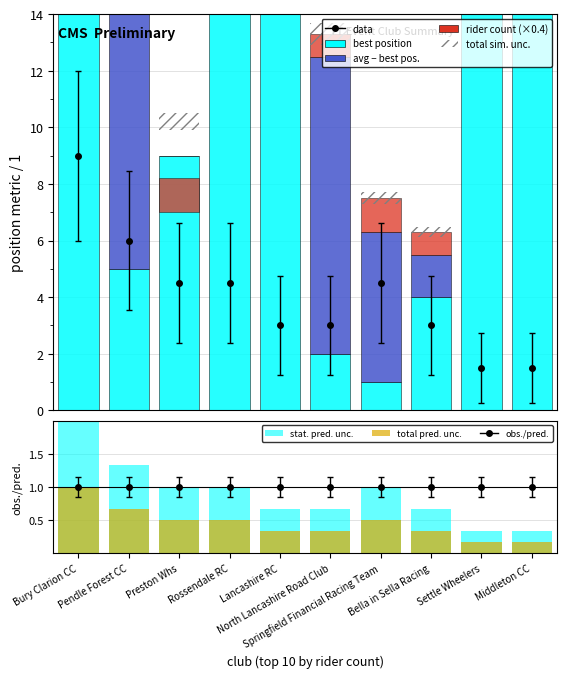

Which category has the highest value in the total pred. unc. series?

Bury Clarion CC